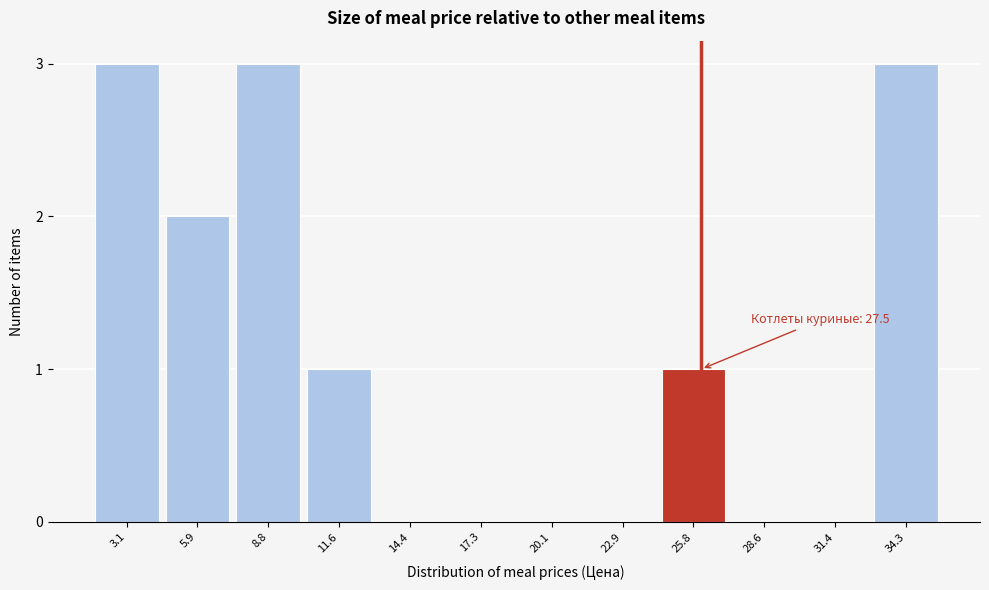

Reading right to left, extract all data points from this chart.

34.3=3	31.4=0	28.6=0	25.8=1	22.9=0	20.1=0	17.3=0	14.4=0	11.6=1	8.8=3	5.9=2	3.1=3